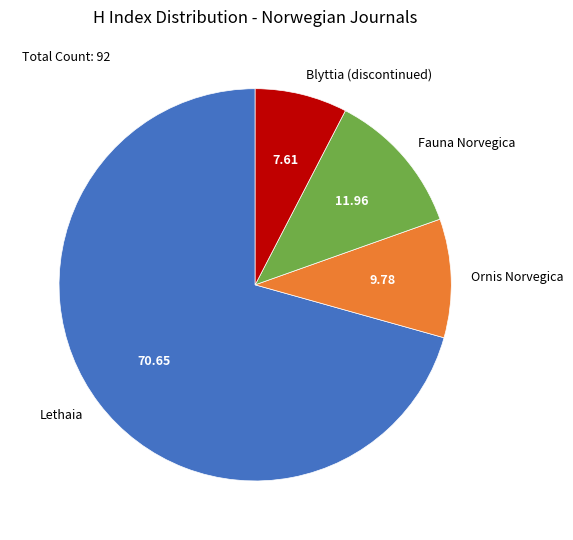

Is there a majority slice in this chart?

Yes